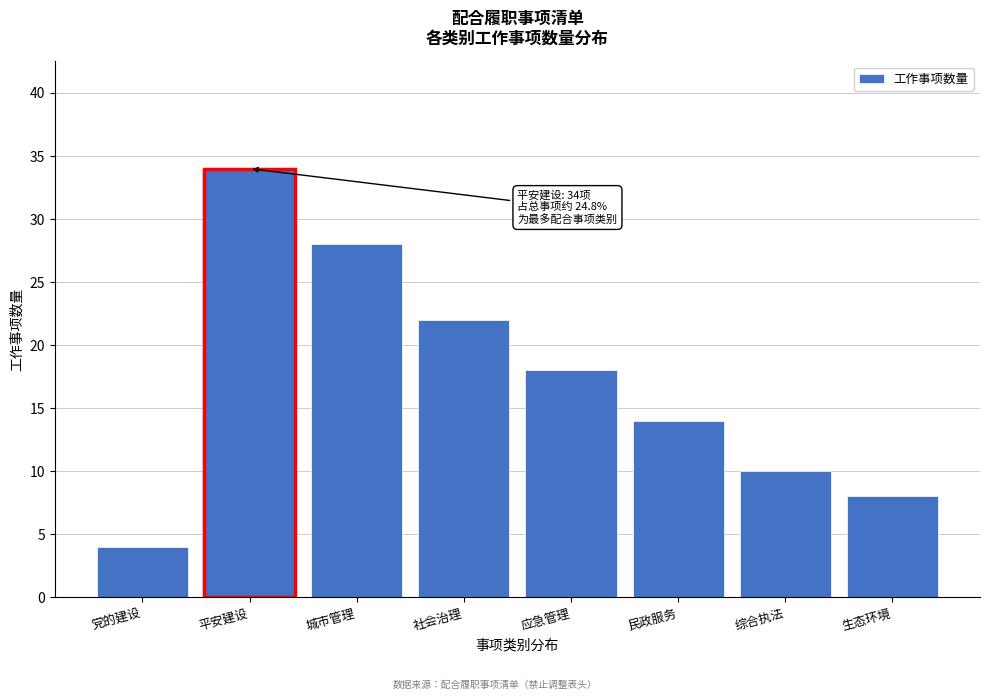

Reading left to right, list all the values displayed in this chart.

党的建设=4	平安建设=34	城市管理=28	社会治理=22	应急管理=18	民政服务=14	综合执法=10	生态环境=8